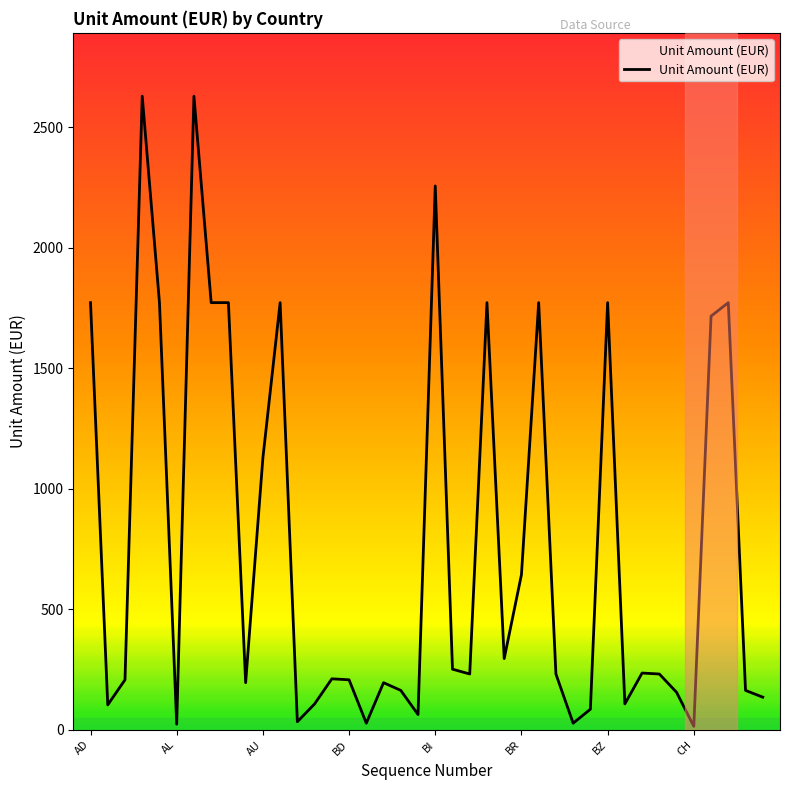

What is the maximum value shown in the chart?

2628